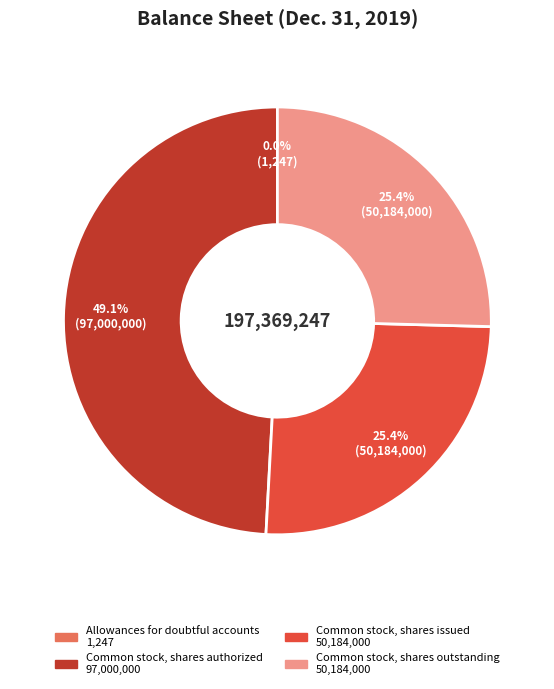

What portion of the pie excludes Common stock, shares issued?

74.6%